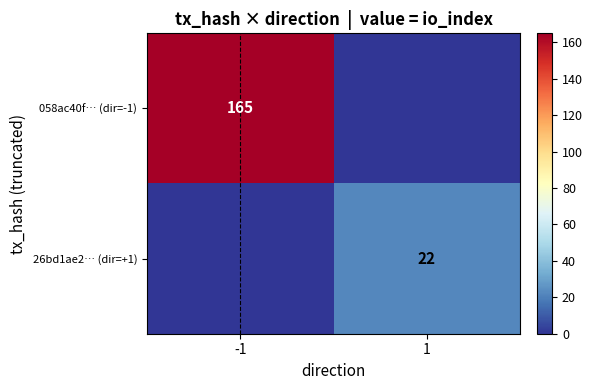

The 26bd1ae2… (dir=+1) series shows 22 at 1. True or false?

True